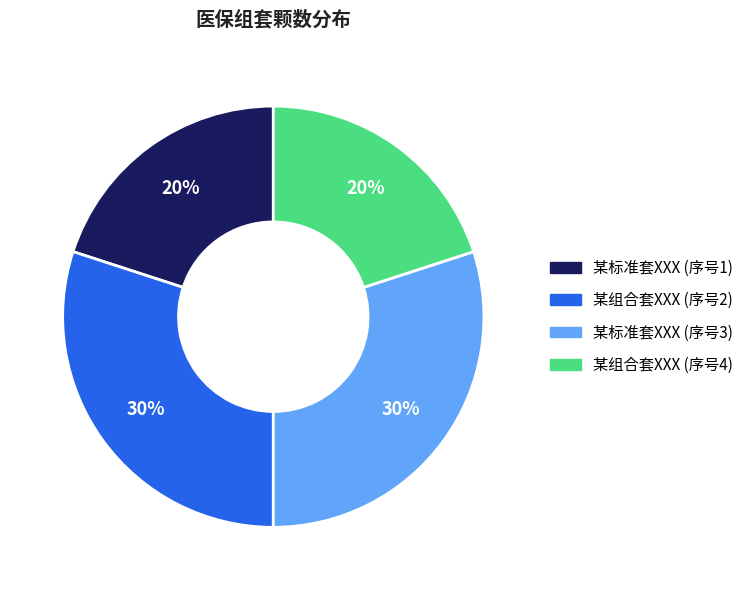

Does any single category account for the majority?

No